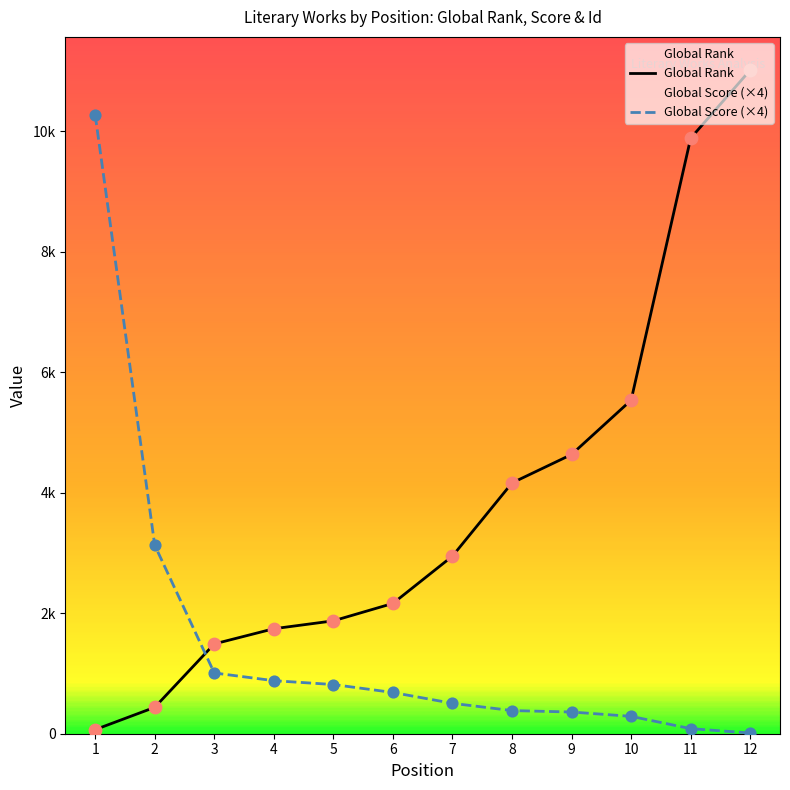

What are all the series names shown in the legend?

Global Rank, Global Score (×4)